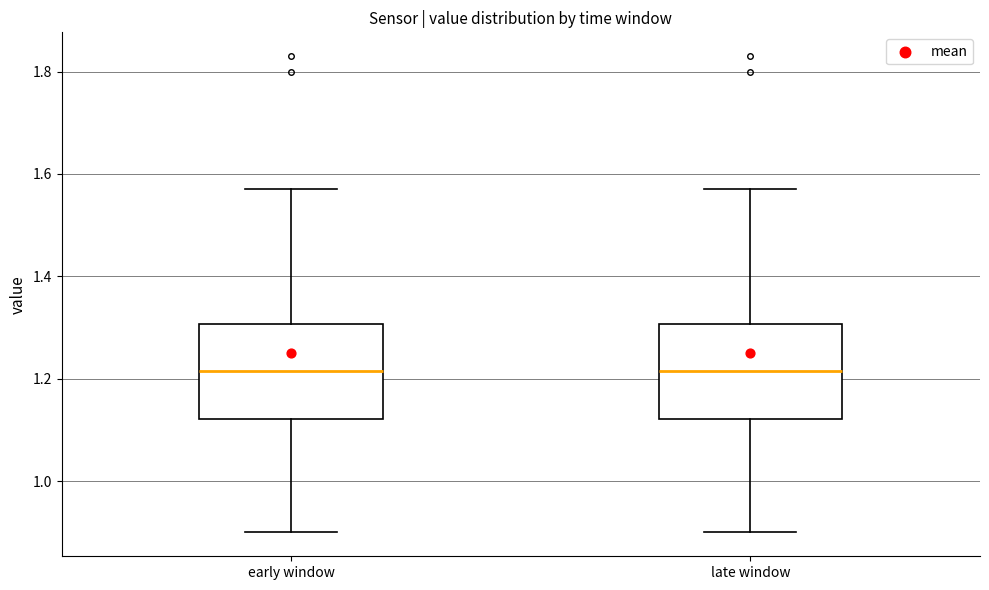

Reading left to right, transcribe this box plot: for each box, give where its median line is, the range the box spans, and where its two whiskers end, as read against the y-axis. The values are not printed on the chart, so give them approximately, as read against the axis.

early window: median 1.22, box 1.12 to 1.30, whiskers 0.90 to 1.58
late window: median 1.22, box 1.12 to 1.30, whiskers 0.90 to 1.58